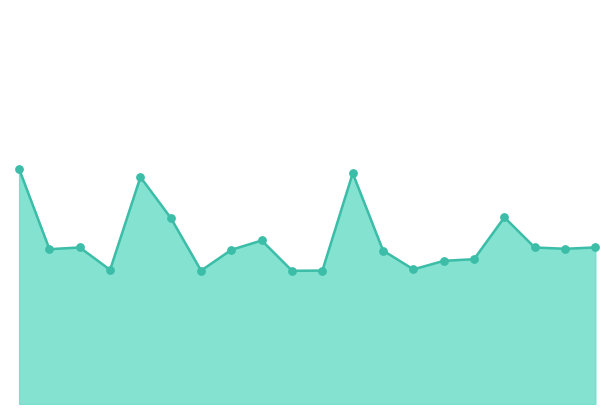

Does the chart have visible grid lines?

No